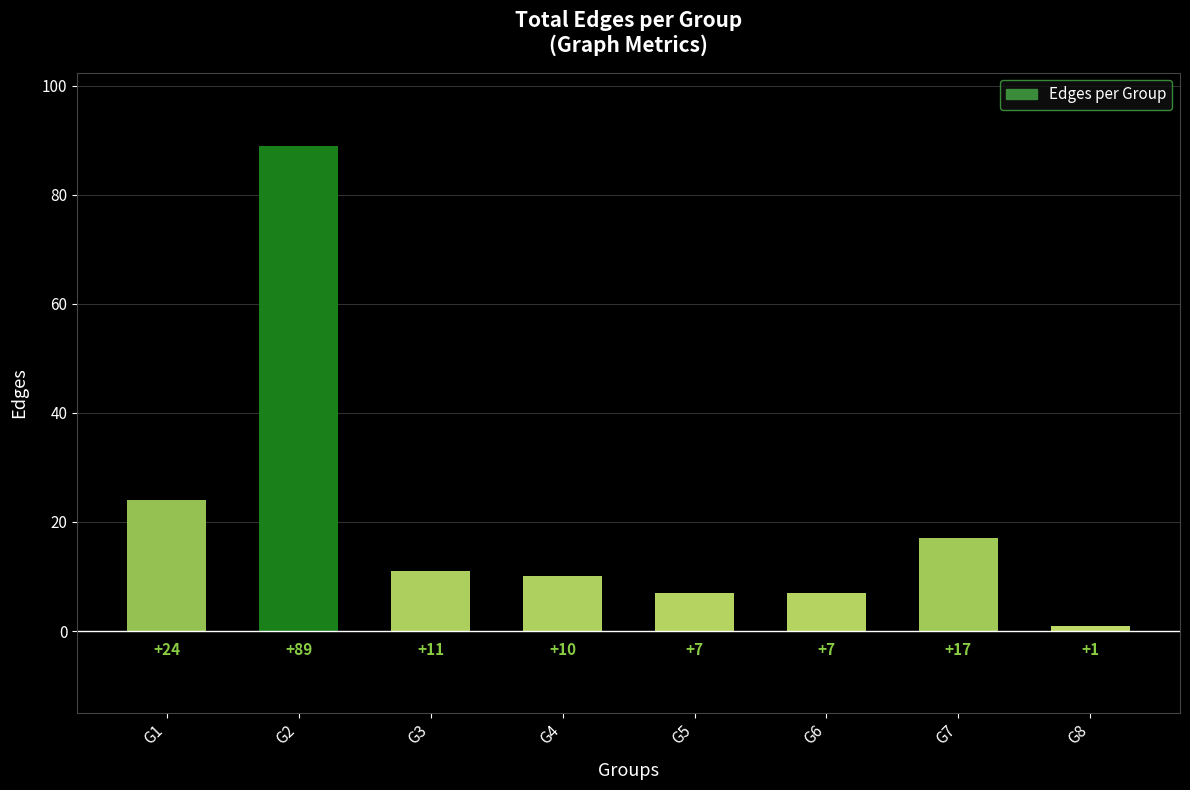

How many bars are there in total?

8